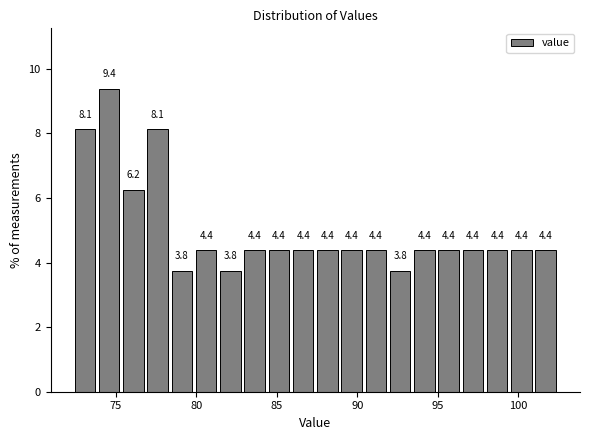

Around what value on the x-axis is the tallest bar? Give the approximate position of its centre, as read against the axis.

74.5